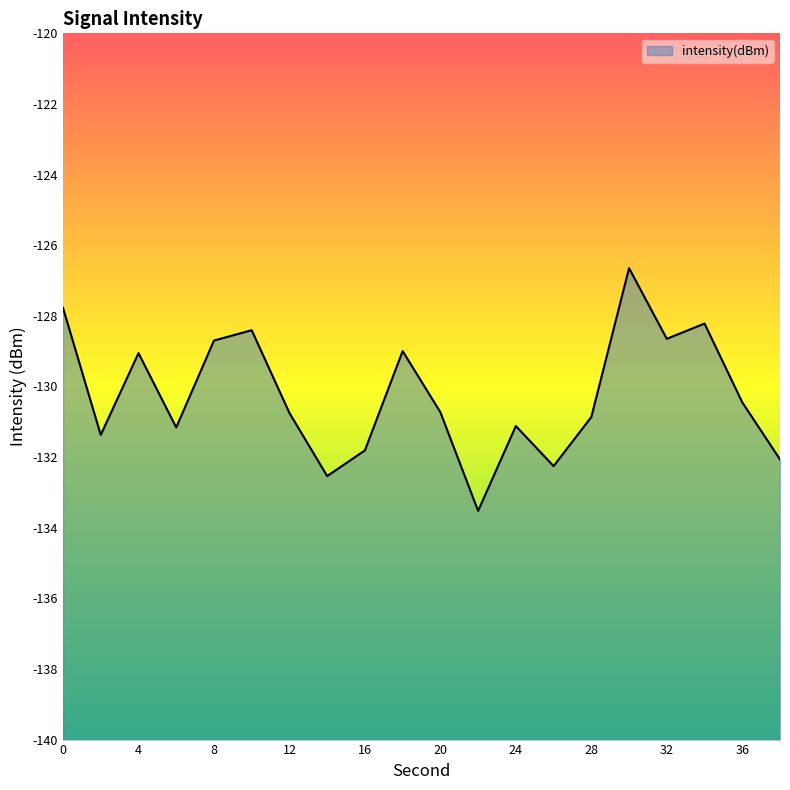

Count the number of data series in this chart.

1